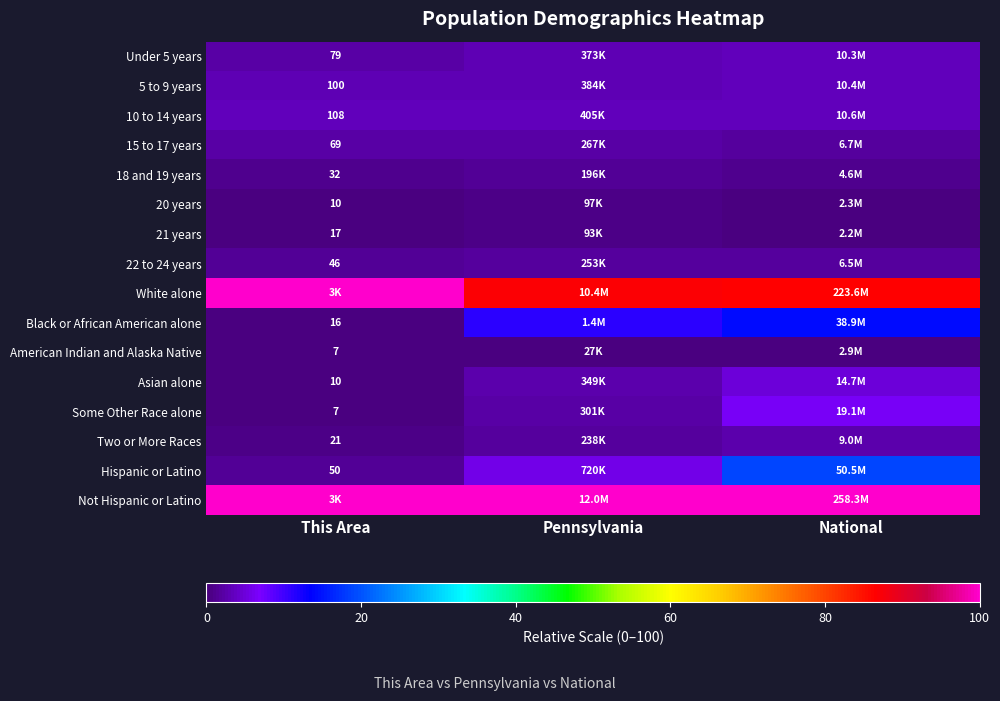

At which category is the sum across all series the highest?

National